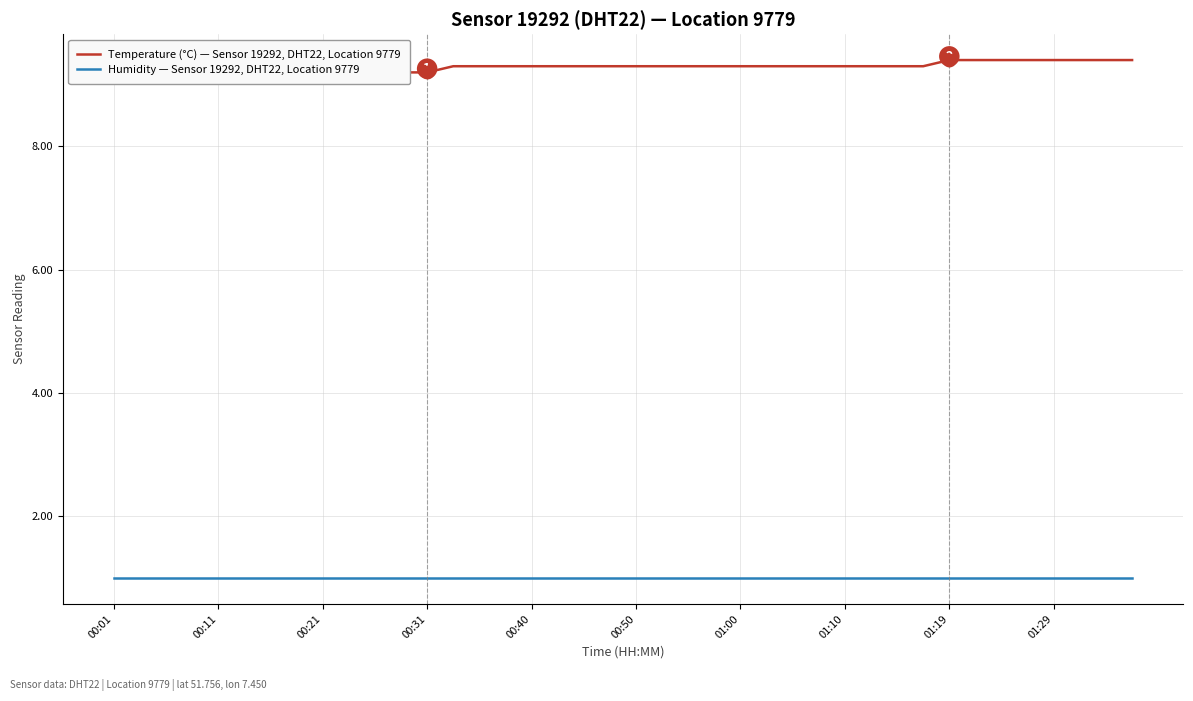

At which category does the chart reach its minimum across all series?

00:01